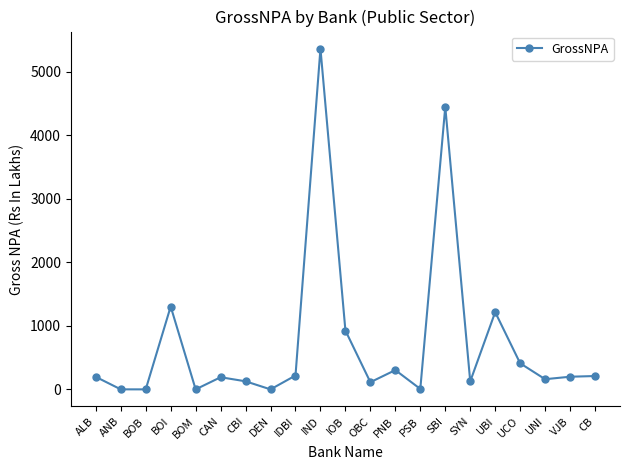

How many values exceed 196?

11